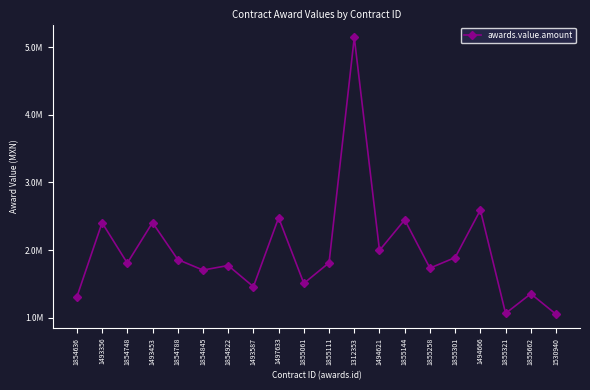

What is the change in value from 1493356 to 1493453?

+1827.4